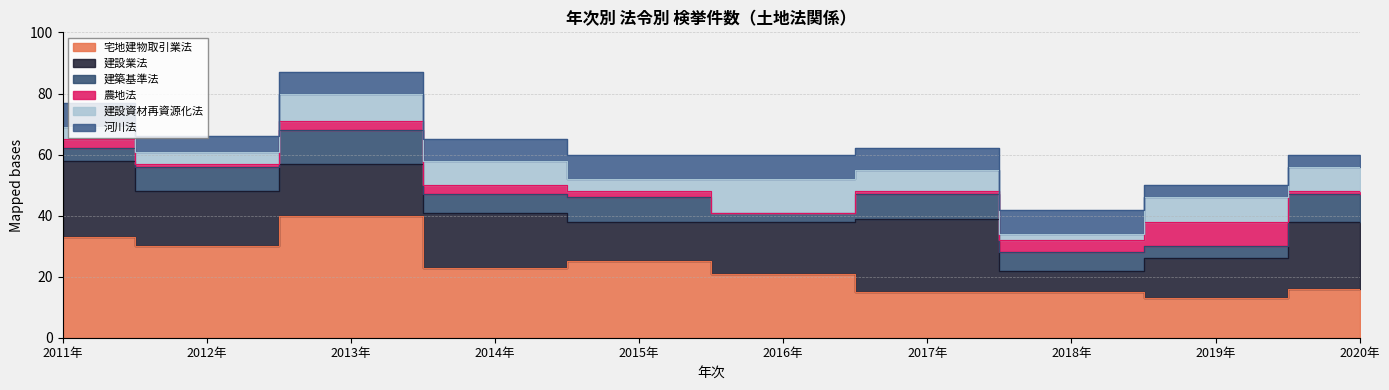

Which series has the largest range (max minus min)?

宅地建物取引業法